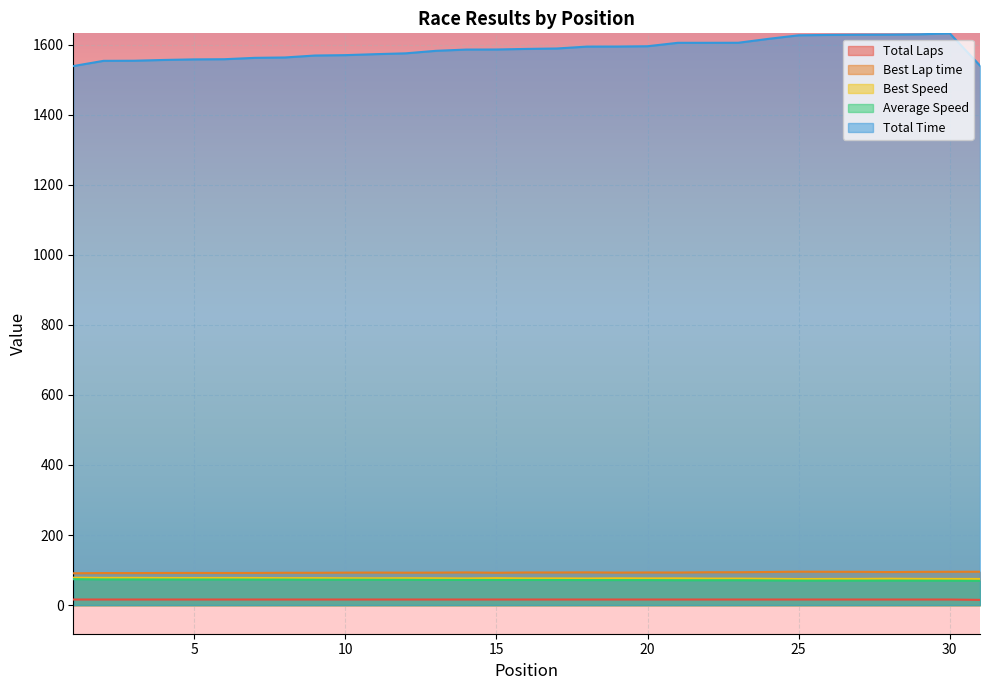

Reading left to right, list all the values displayed in this chart.

Total Laps: 1=16.0	2=16.0	3=16.0	4=16.0	5=16.0	6=16.0	7=16.0	8=16.0	9=16.0	10=16.0	11=16.0	12=16.0	13=16.0	14=16.0	15=16.0	16=16.0	17=16.0	18=16.0	19=16.0	20=16.0	21=16.0	22=16.0	23=16.0	24=16.0	25=16.0	26=16.0	27=16.0	28=16.0	29=16.0	30=16.0	31=15.0
Best Lap time: 1=90.9	2=91.6	3=91.5	4=91.8	5=91.9	6=91.8	7=91.9	8=92.4	9=92.3	10=92.7	11=92.9	12=92.6	13=92.8	14=93.3	15=92.4	16=93.2	17=93.2	18=93.5	19=92.8	20=93.2	21=93.0	22=93.8	23=93.8	24=94.6	25=95.5	26=95.1	27=95.0	28=94.4	29=95.0	30=95.2	31=95.3
Best Speed: 1=78.3	2=77.7	3=77.8	4=77.5	5=77.4	6=77.6	7=77.5	8=77.0	9=77.1	10=76.7	11=76.6	12=76.9	13=76.7	14=76.3	15=77.0	16=76.4	17=76.4	18=76.1	19=76.7	20=76.3	21=76.5	22=75.9	23=75.9	24=75.2	25=74.6	26=74.8	27=74.9	28=75.4	29=74.9	30=74.8	31=74.7
Average Speed: 1=74.0	2=73.3	3=73.3	4=73.2	5=73.1	6=73.1	7=72.9	8=72.9	9=72.6	10=72.5	11=72.4	12=72.3	13=72.0	14=71.8	15=71.8	16=71.7	17=71.7	18=71.4	19=71.4	20=71.4	21=71.0	22=71.0	23=71.0	24=70.5	25=70.0	26=70.0	27=70.0	28=69.9	29=69.9	30=69.8	31=69.3
Total Time: 1=1538.5	2=1553.4	3=1553.7	4=1555.9	5=1557.6	6=1558.0	7=1561.9	8=1563.0	9=1568.6	10=1569.7	11=1572.5	12=1574.8	13=1582.0	14=1585.6	15=1585.8	16=1587.4	17=1588.7	18=1594.1	19=1594.2	20=1595.1	21=1604.9	22=1604.9	23=1605.0	24=1616.1	25=1626.3	26=1627.3	27=1627.9	28=1628.2	29=1629.1	30=1631.9	31=1539.8